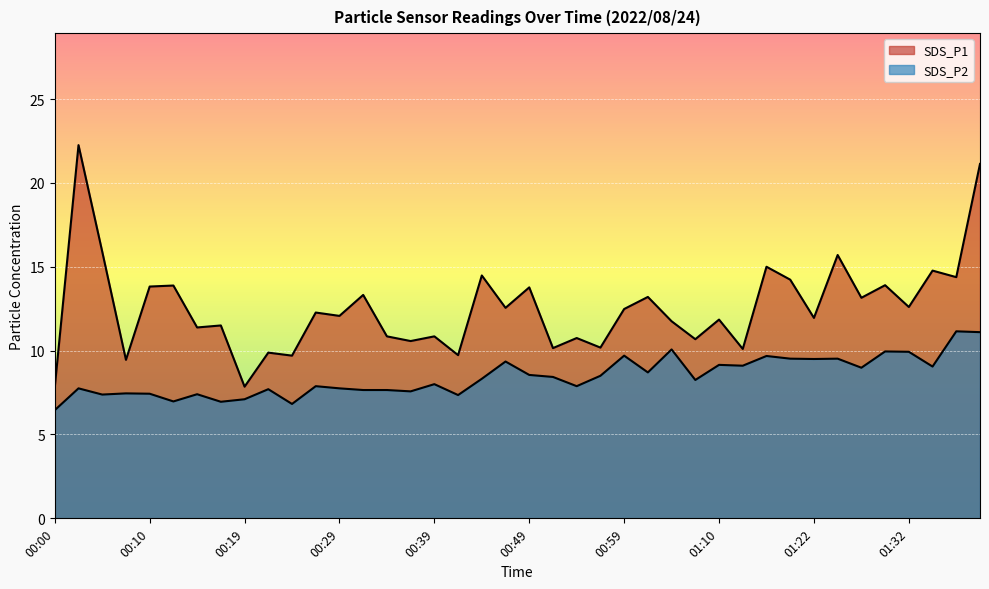

What is the spread (max minus min) of values at 00:36?

3.0